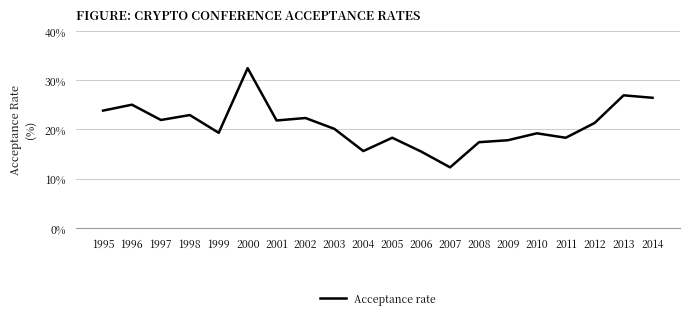

What is the change in value from 2001 to 2003?

-1.7